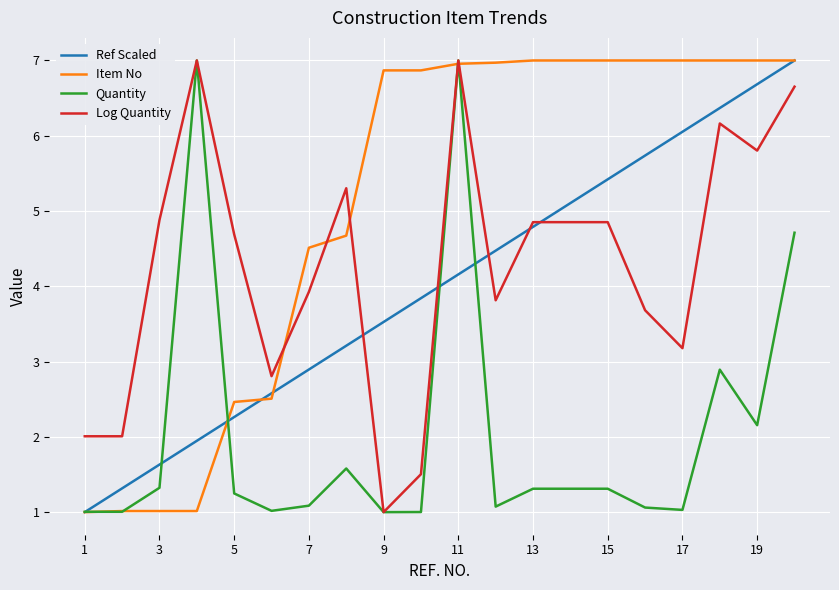

What is the greatest value displayed?

7.0